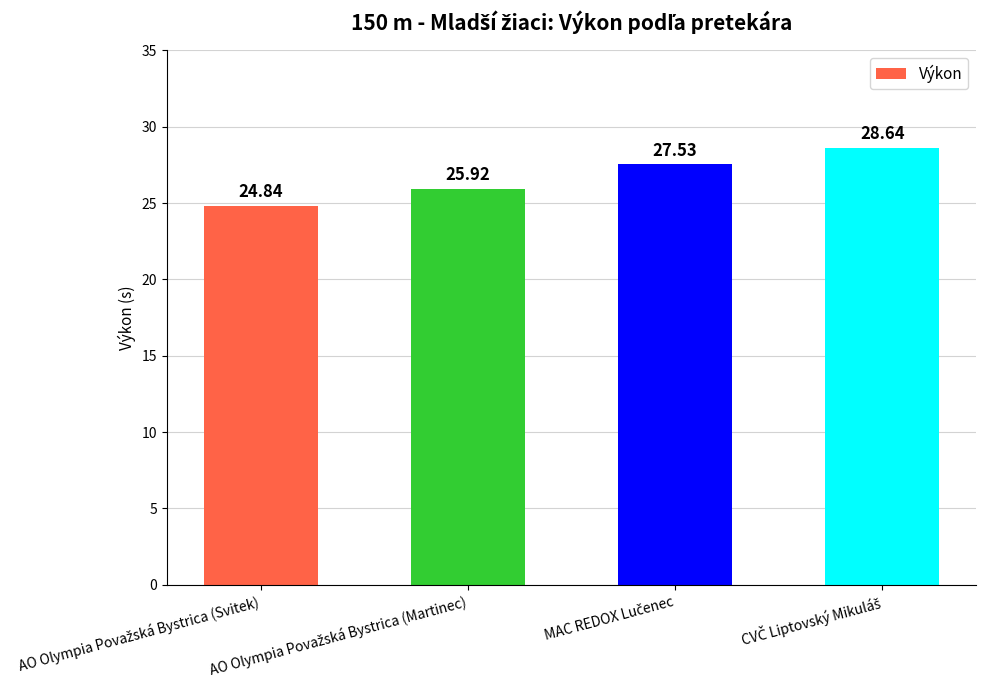

What is the difference between the maximum and second lowest values?

2.7